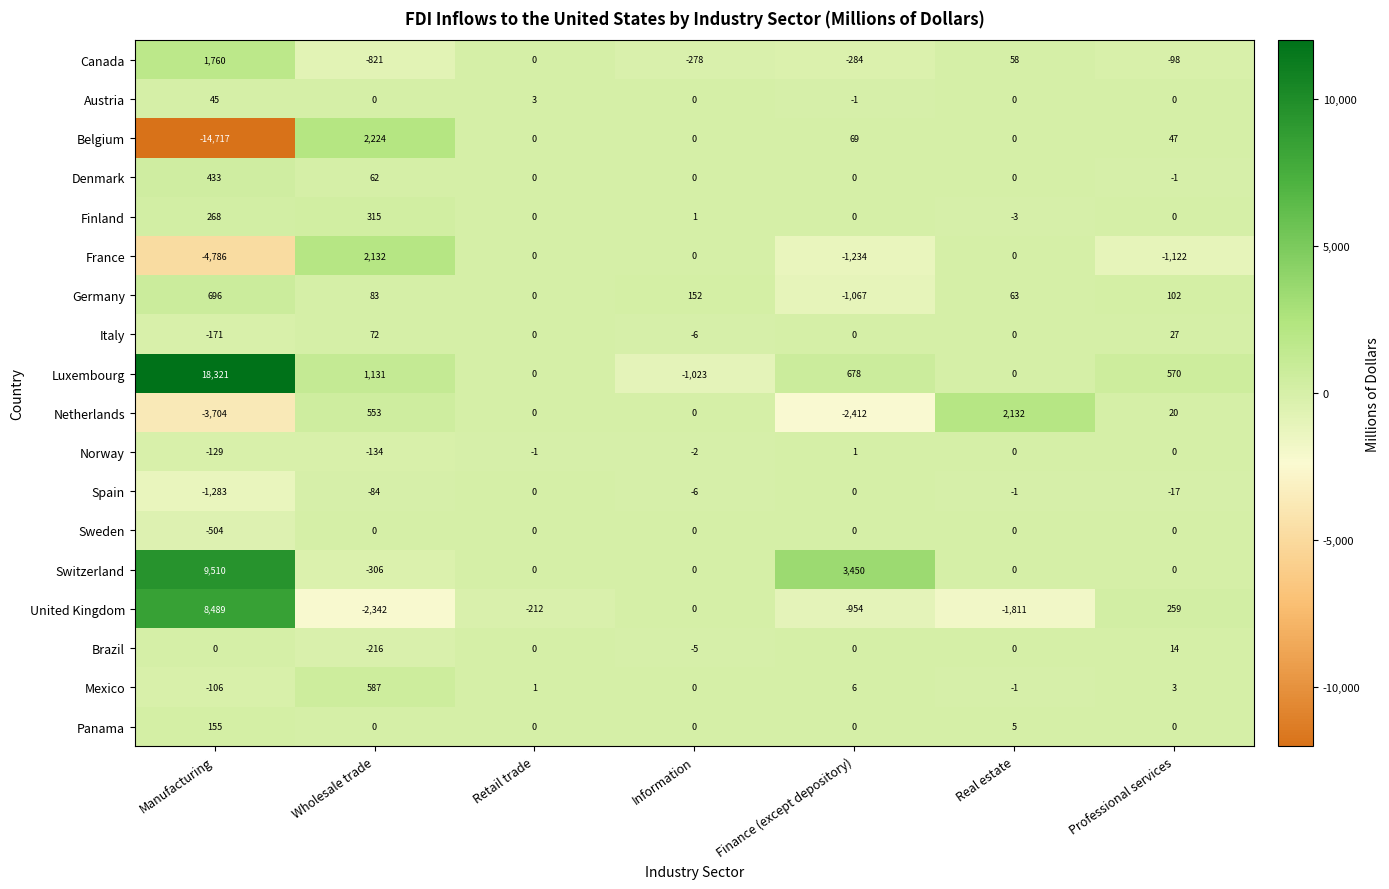

At which category does the chart reach its peak across all series?

Manufacturing